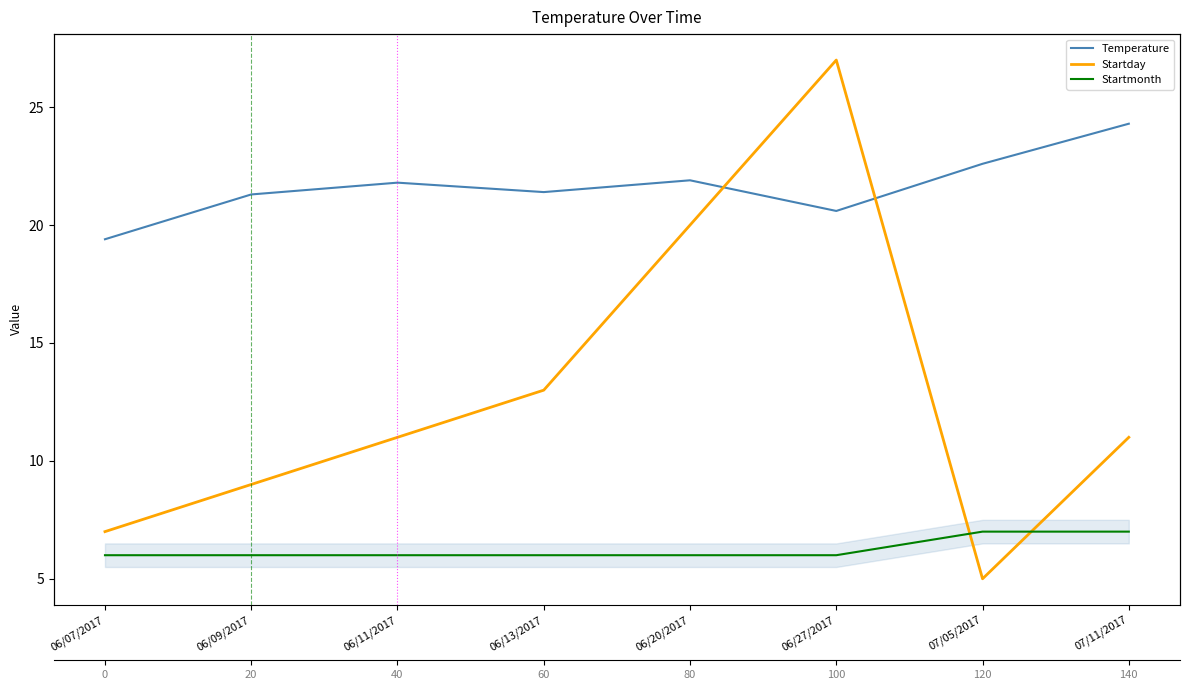

True or false: Startmonth and Temperature cross at least once.

False